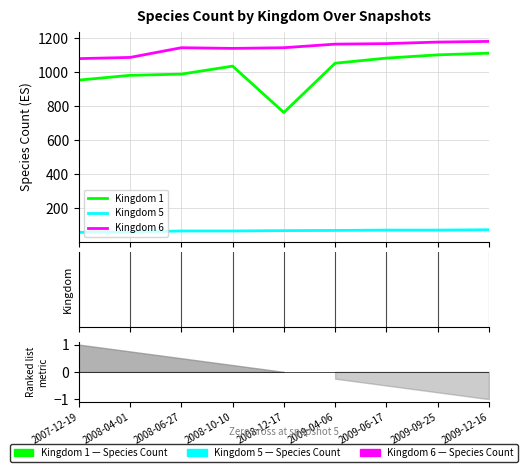

Which category has the highest value in the Kingdom 5 series?

2009-12-16